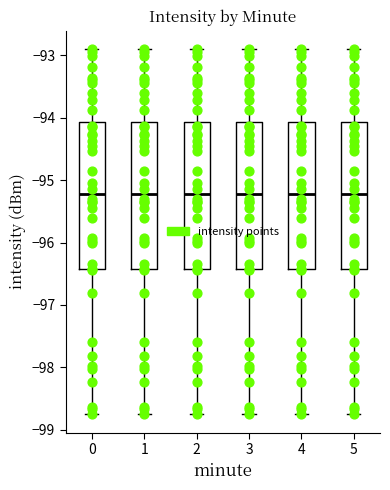

Where does the upper whisker of the box at x = 4 end on the y-axis? The values are not printed on the chart, so give them approximately, as read against the axis.

-92.9